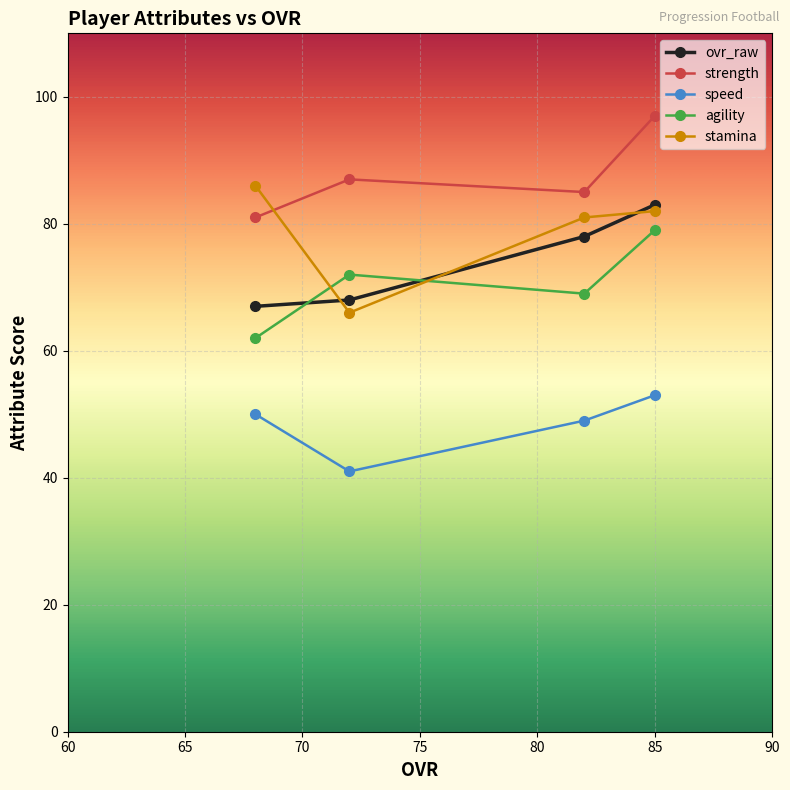

True or false: speed and stamina cross at least once.

False